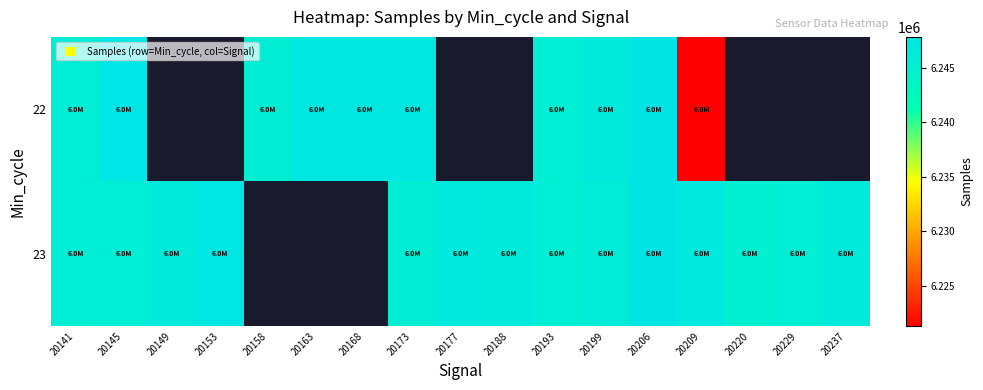

Where is 22 nearest to the value 6234576?

20193